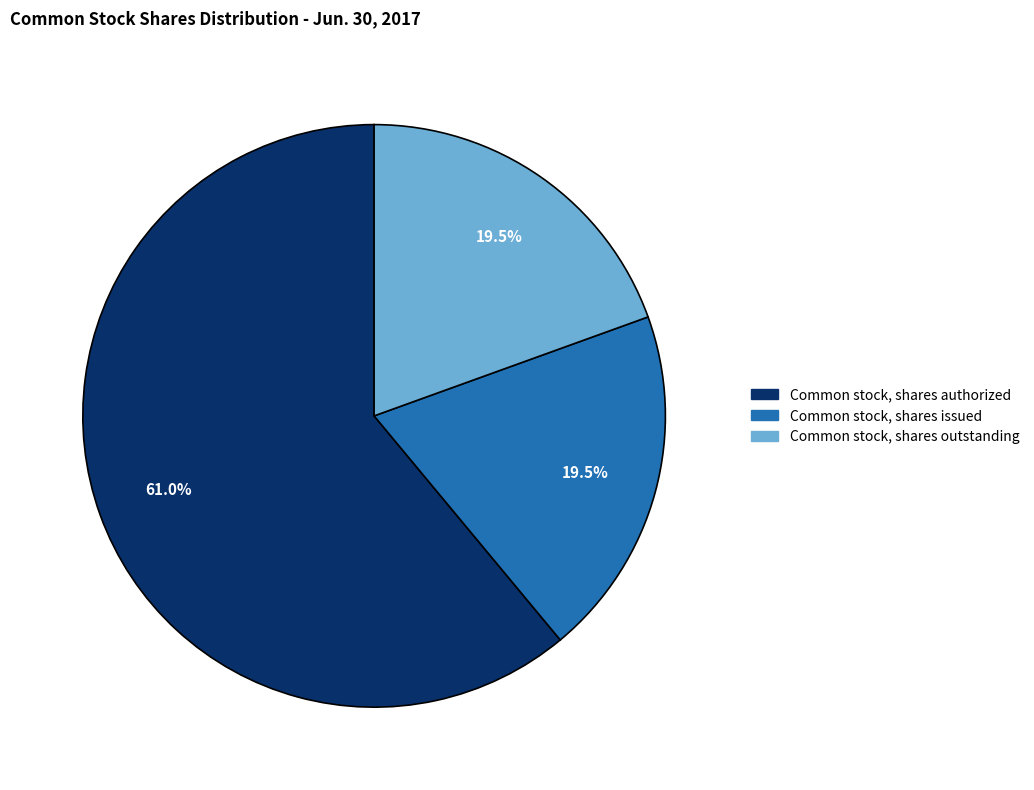

To the nearest percent, what is the average slice percentage?

33%